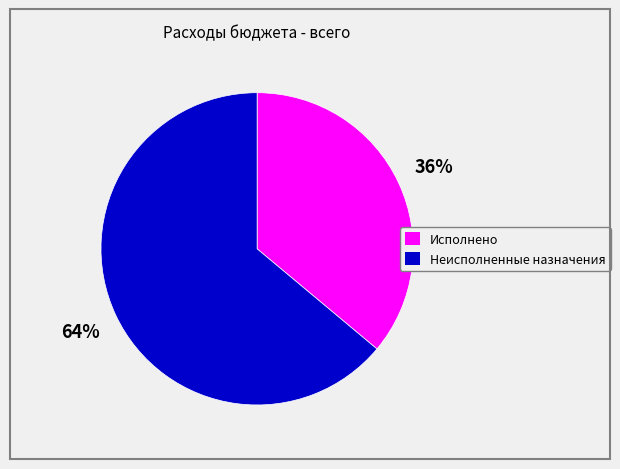

Is it true that Неисполненные назначения is 64% of the pie?

True